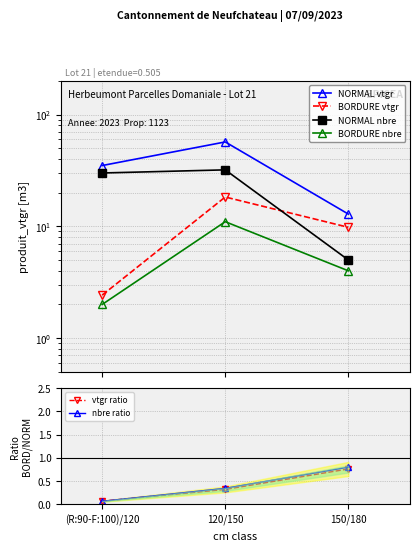

What is the sum of all BORDURE vtgr values?

30.5